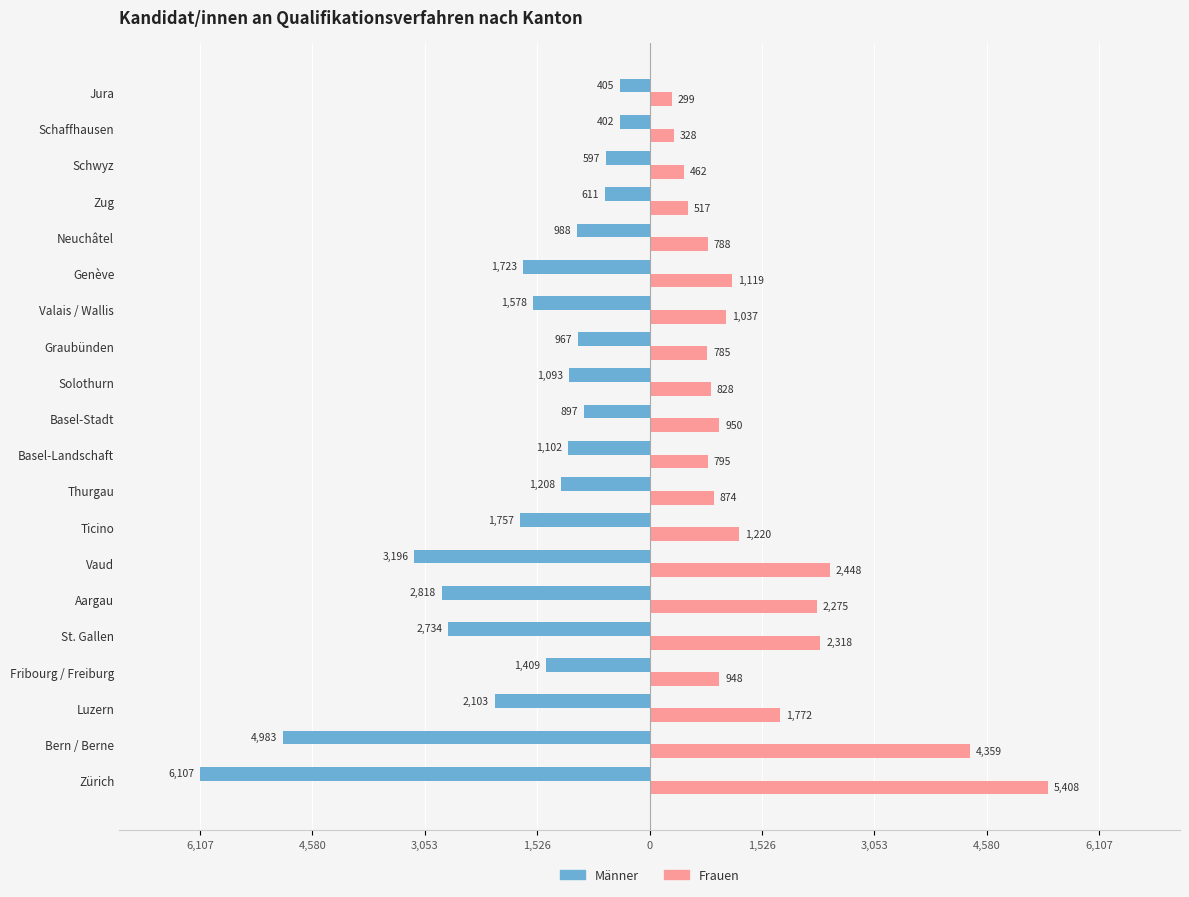

What are all the series names shown in the legend?

Männer, Frauen